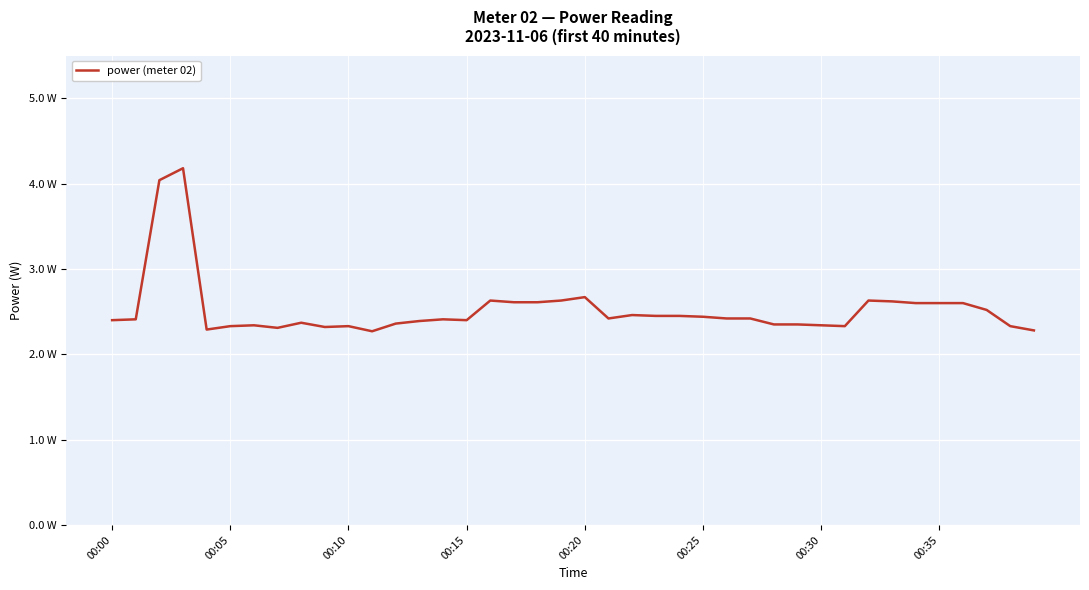

Does the chart display data point markers on the line(s)?

No